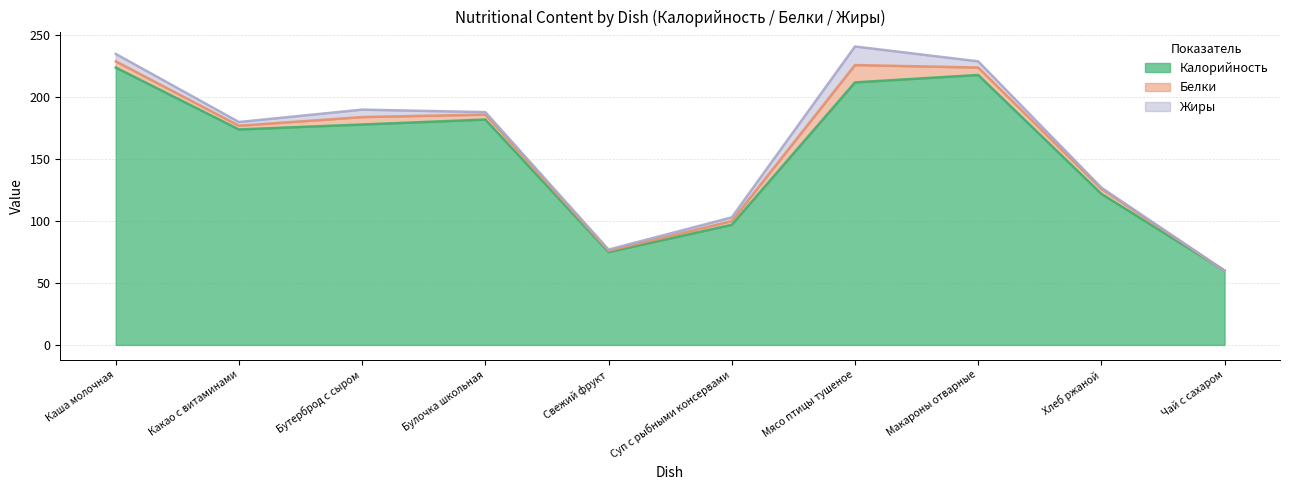

Reading left to right, extract all data points from this chart.

Калорийность: 224	174	178	182	75	97	212	218	122	60
Белки: 5	3	6	4	1	3	14	6	4	0
Жиры: 6	3	6	2	1	3	15	5	1	0